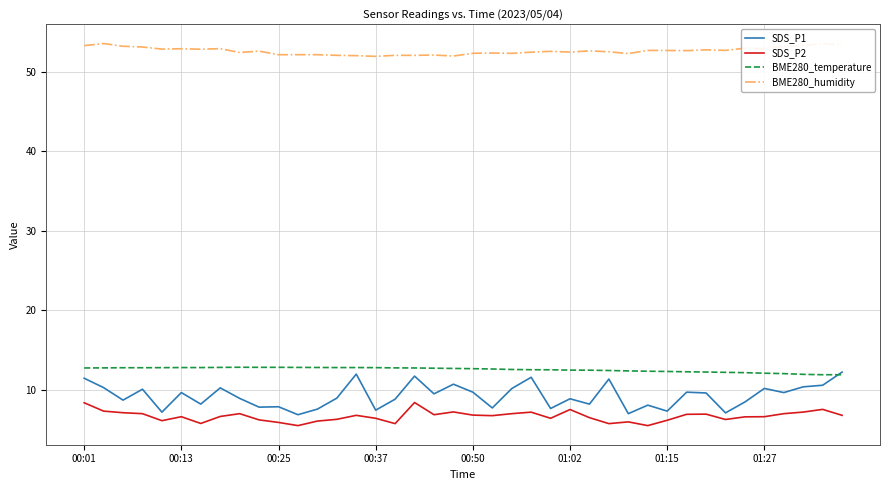

Does the chart display data point markers on the line(s)?

No